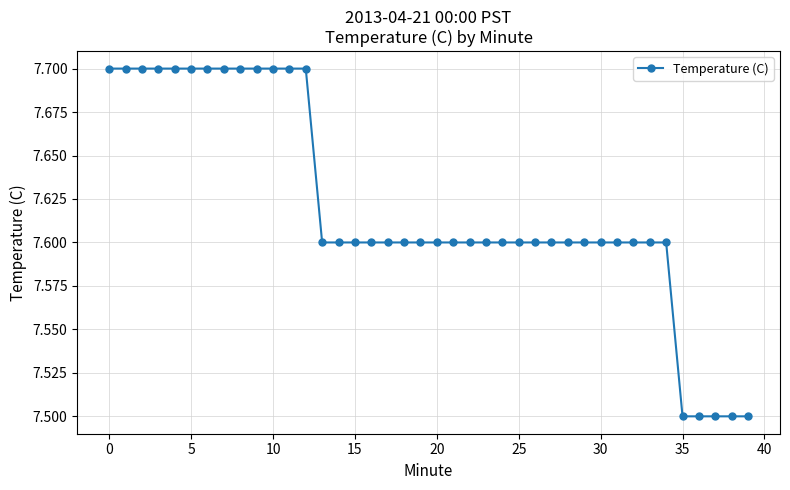

Count the number of categories in the chart.

40